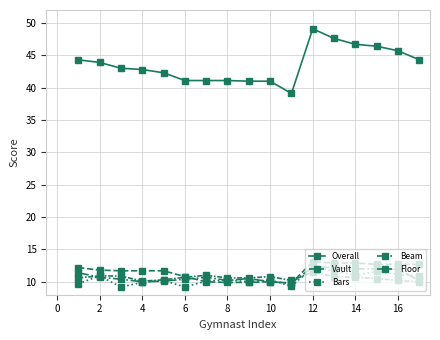

Which series has the widest spread of values?

Overall